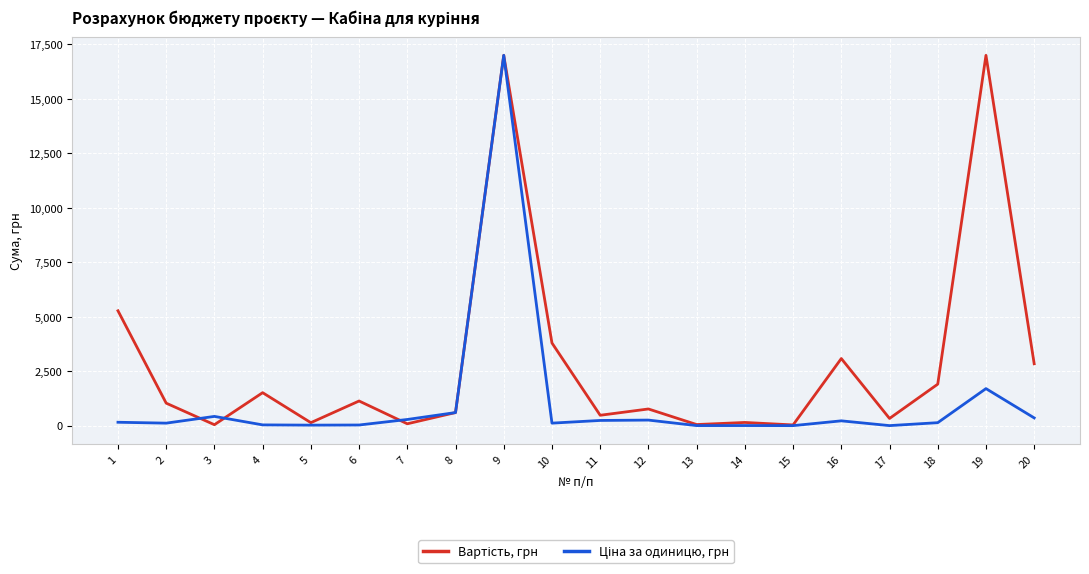

At which category is the sum across all series the highest?

9